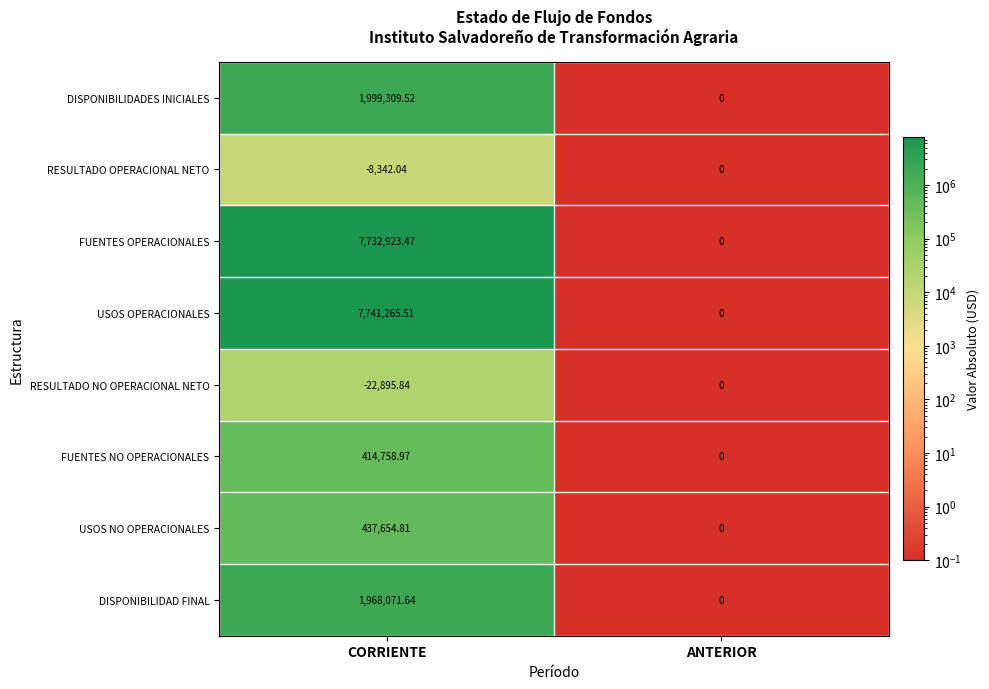

What is the greatest value displayed?

7741265.5